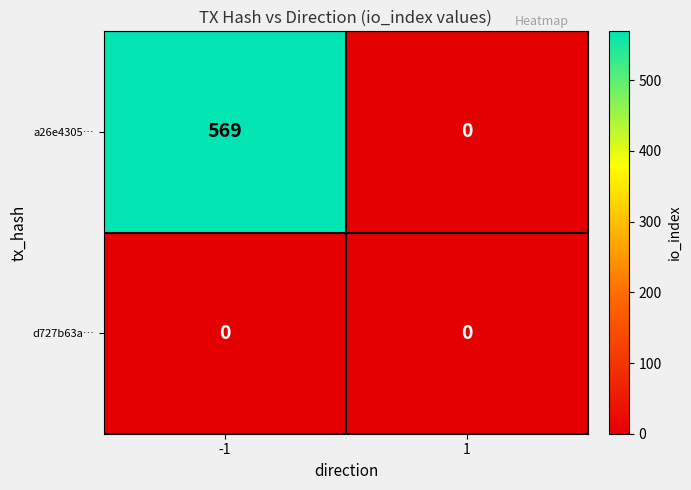

List the series in order of their overall mean, highest first.

a26e4305…, d727b63a…